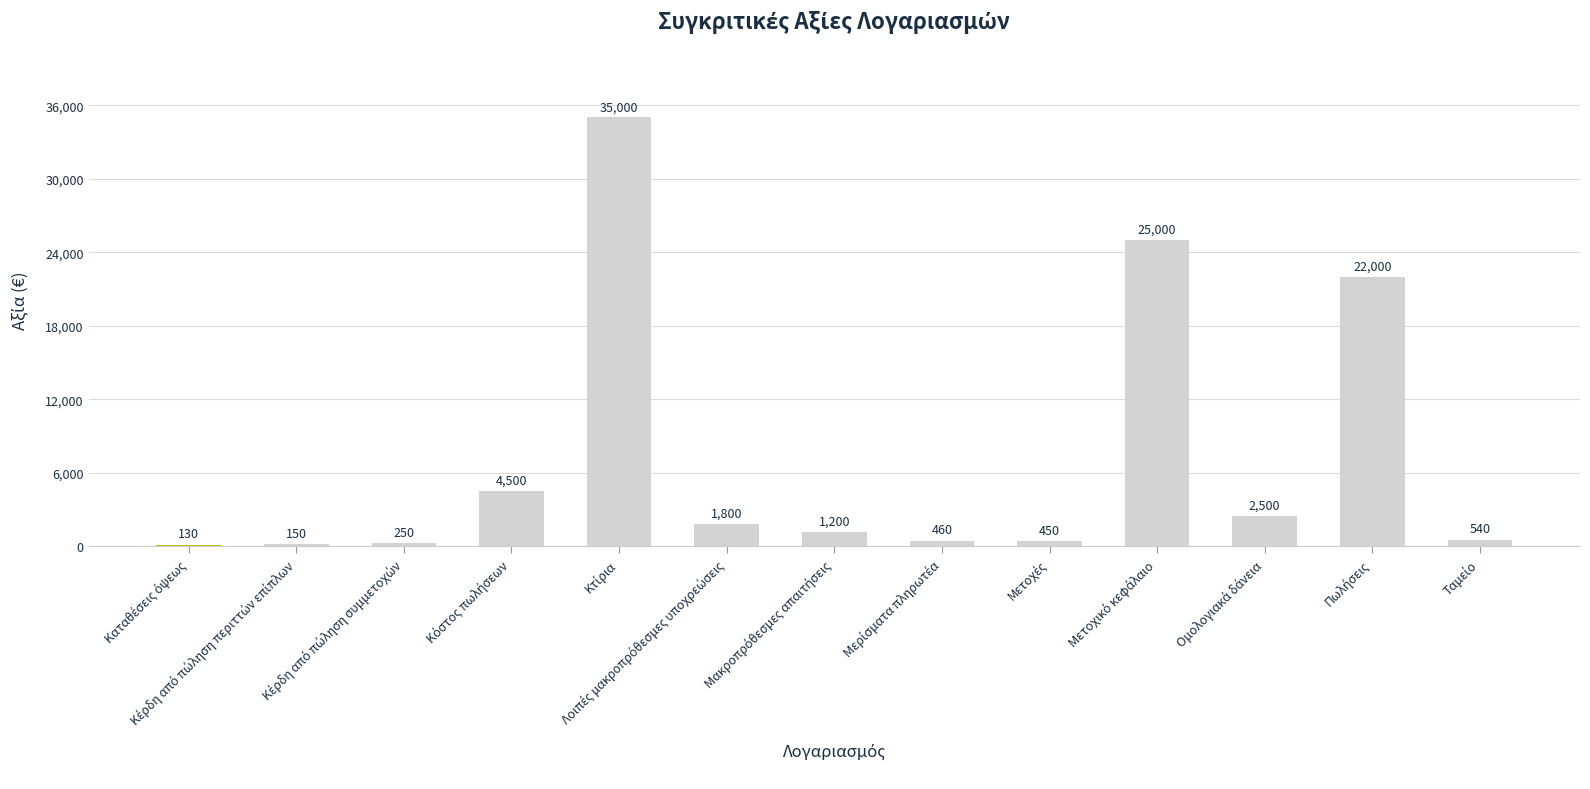

Reading left to right, what are all the values shown in this chart?

130	150	250	4500	35000	1800	1200	460	450	25000	2500	22000	540